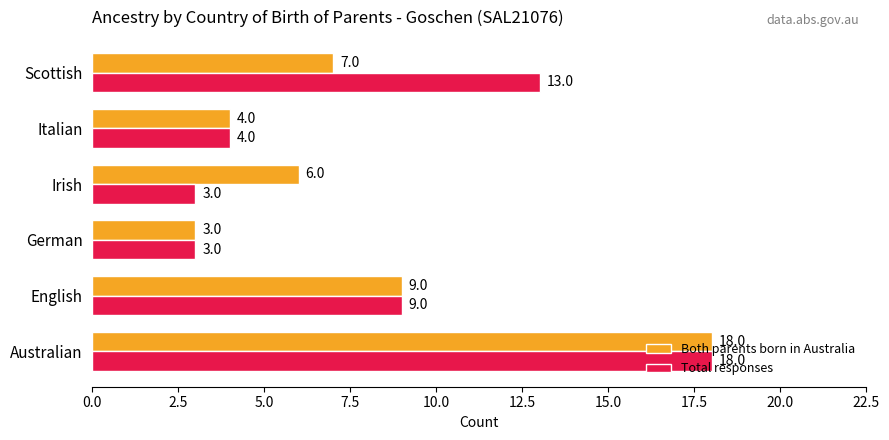

List the series in order of their overall mean, highest first.

Total responses, Both parents born in Australia